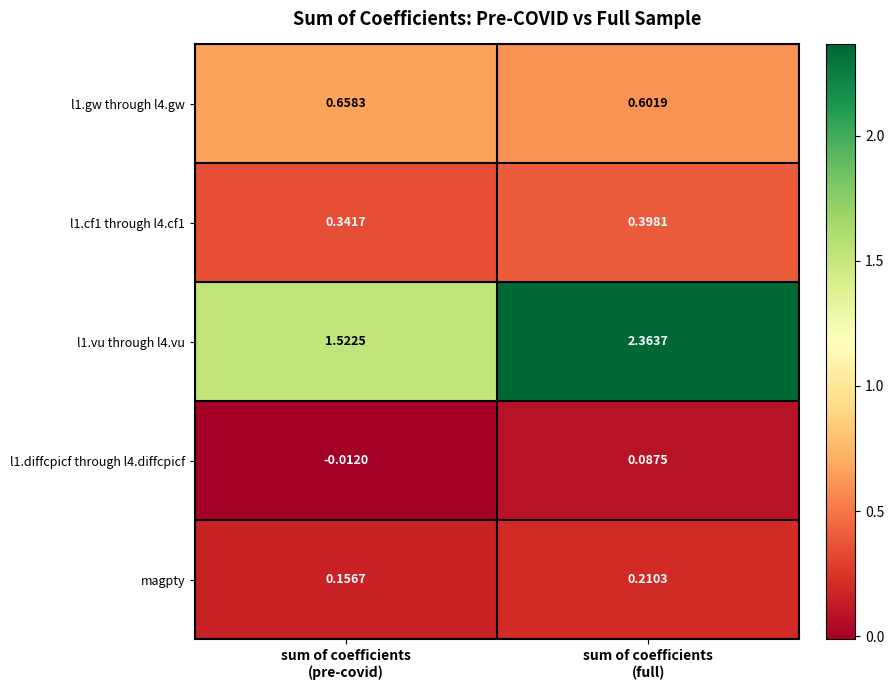

At how many categories does at least one series exceed 0?

2